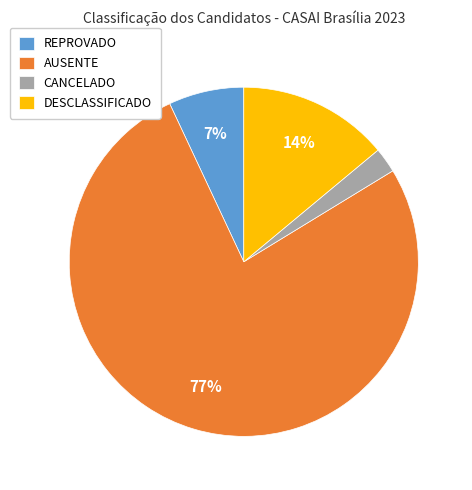

Count the number of slices in the pie.

4